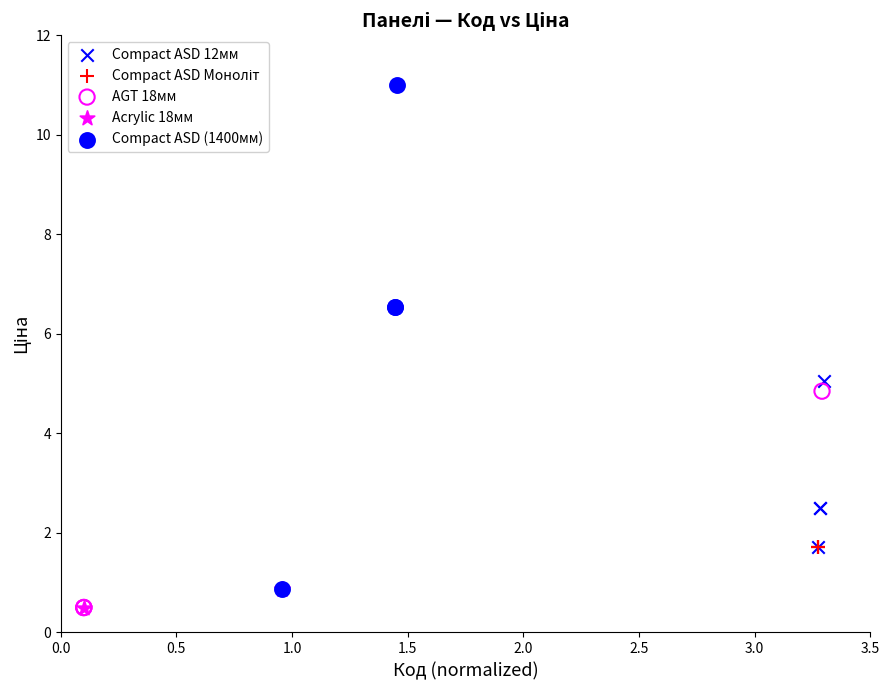

Which series contains the highest Y value?

Compact ASD (1400мм)